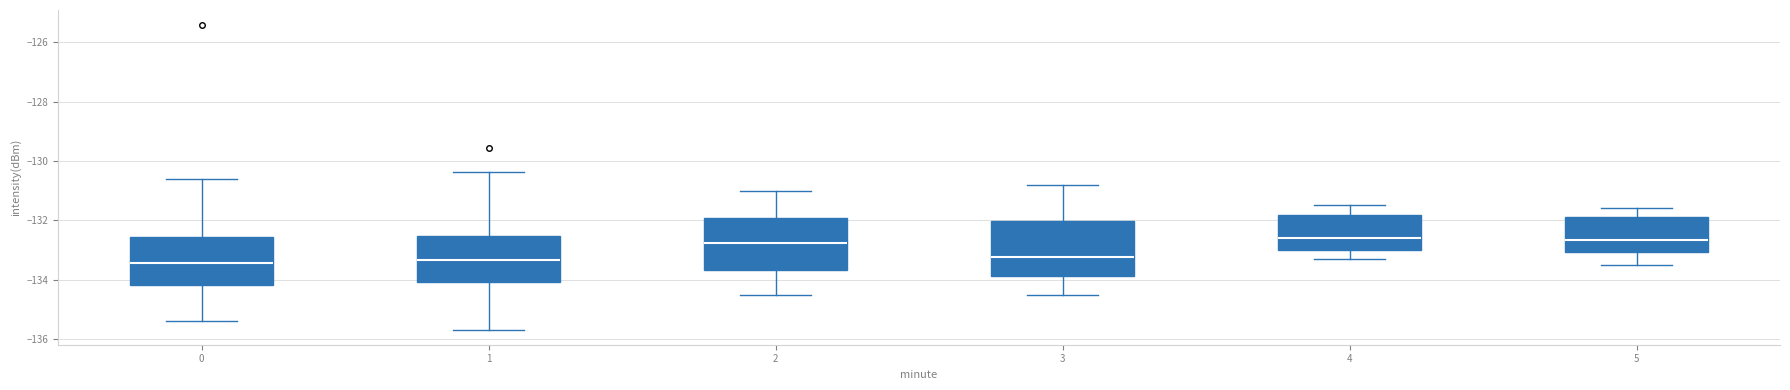

Reading left to right, read every box against the y-axis: the position of its median line, the range the box covers, and the ends of its whiskers. The values are not printed on the chart, so give them approximately, as read against the axis.

0: median -133.4, box -134.2 to -132.6, whiskers -135.4 to -130.6
1: median -133.4, box -134.0 to -132.6, whiskers -135.6 to -130.4
2: median -132.8, box -133.6 to -132.0, whiskers -134.4 to -131.0
3: median -133.2, box -133.8 to -132.0, whiskers -134.4 to -130.8
4: median -132.6, box -133.0 to -131.8, whiskers -133.2 to -131.4
5: median -132.6, box -133.0 to -131.8, whiskers -133.4 to -131.6